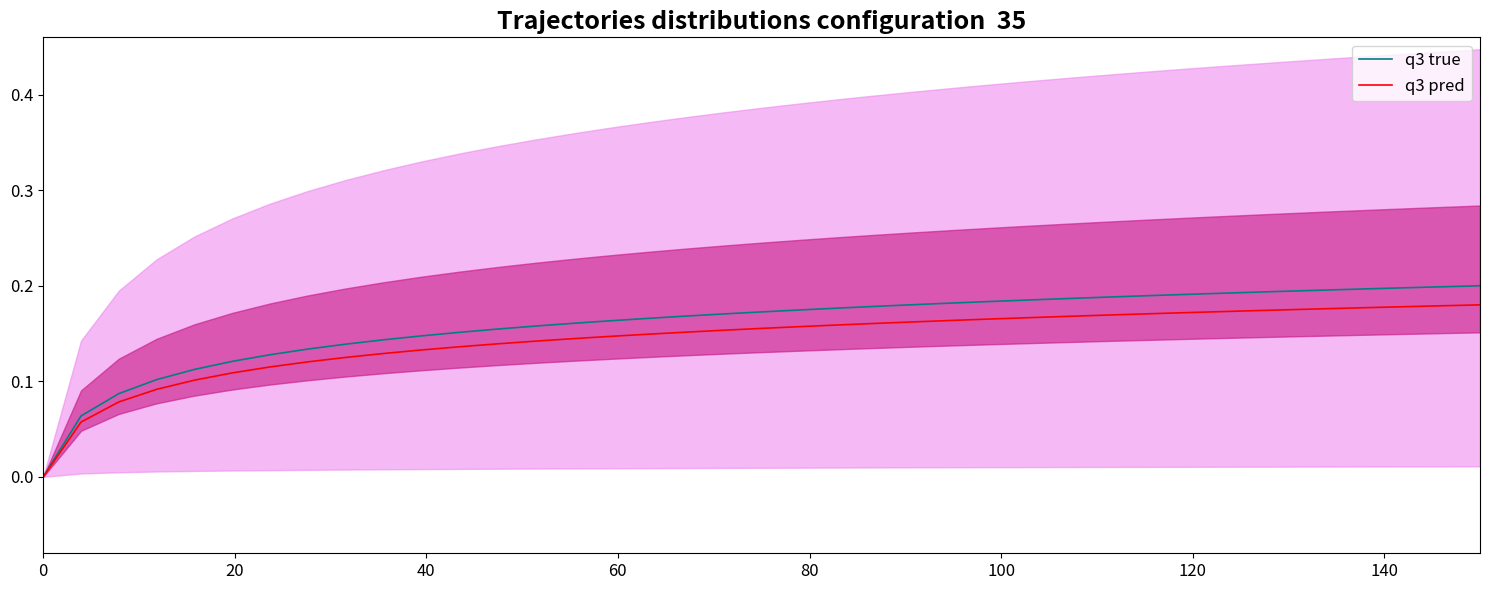

Reading right to left, list all the values displayed in this chart.

q3 true: 0.2	0.2	0.2	0.2	0.2	0.2	0.2	0.2	0.2	0.2	0.2	0.2	0.2	0.2	0.2	0.2	0.2	0.2	0.2	0.2	0.2	0.2	0.2	0.2	0.2	0.2	0.2	0.2	0.1	0.1	0.1	0.1	0.1	0.1	0.1	0.1	0.1	0.1	0.0
q3 pred: 0.2	0.2	0.2	0.2	0.2	0.2	0.2	0.2	0.2	0.2	0.2	0.2	0.2	0.2	0.2	0.2	0.2	0.2	0.2	0.2	0.2	0.2	0.1	0.1	0.1	0.1	0.1	0.1	0.1	0.1	0.1	0.1	0.1	0.1	0.1	0.1	0.1	0.1	0.0